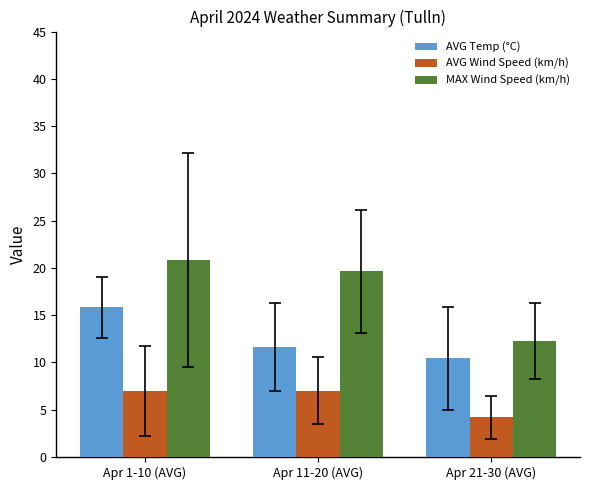

What is the label of the 3rd bar from the right?

Apr 1-10 (AVG)